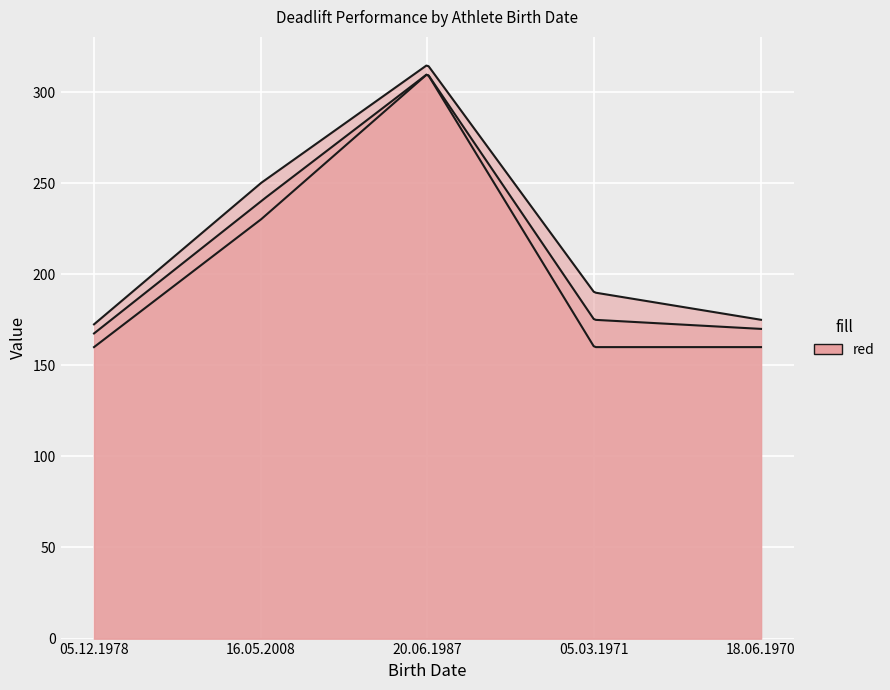

Where is the first local maximum for Deadlift 3?

20.06.1987